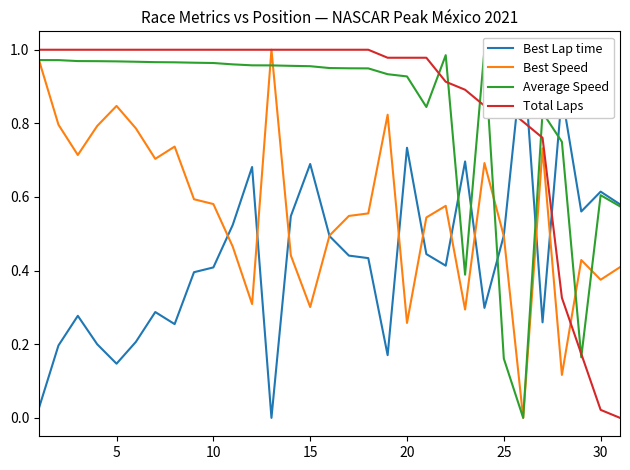

Reading left to right, what are all the values shown in this chart?

Best Lap time: 0.0	0.2	0.3	0.2	0.1	0.2	0.3	0.3	0.4	0.4	0.5	0.7	0.0	0.5	0.7	0.5	0.4	0.4	0.2	0.7	0.4	0.4	0.7	0.3	0.5	1.0	0.3	0.9	0.6	0.6	0.6
Best Speed: 1.0	0.8	0.7	0.8	0.8	0.8	0.7	0.7	0.6	0.6	0.5	0.3	1.0	0.4	0.3	0.5	0.5	0.6	0.8	0.3	0.5	0.6	0.3	0.7	0.5	0.0	0.7	0.1	0.4	0.4	0.4
Average Speed: 1.0	1.0	1.0	1.0	1.0	1.0	1.0	1.0	1.0	1.0	1.0	1.0	1.0	1.0	1.0	1.0	0.9	0.9	0.9	0.9	0.8	1.0	0.4	1.0	0.2	0.0	0.8	0.7	0.2	0.6	0.6
Total Laps: 1.0	1.0	1.0	1.0	1.0	1.0	1.0	1.0	1.0	1.0	1.0	1.0	1.0	1.0	1.0	1.0	1.0	1.0	1.0	1.0	1.0	0.9	0.9	0.8	0.8	0.8	0.8	0.3	0.2	0.0	0.0